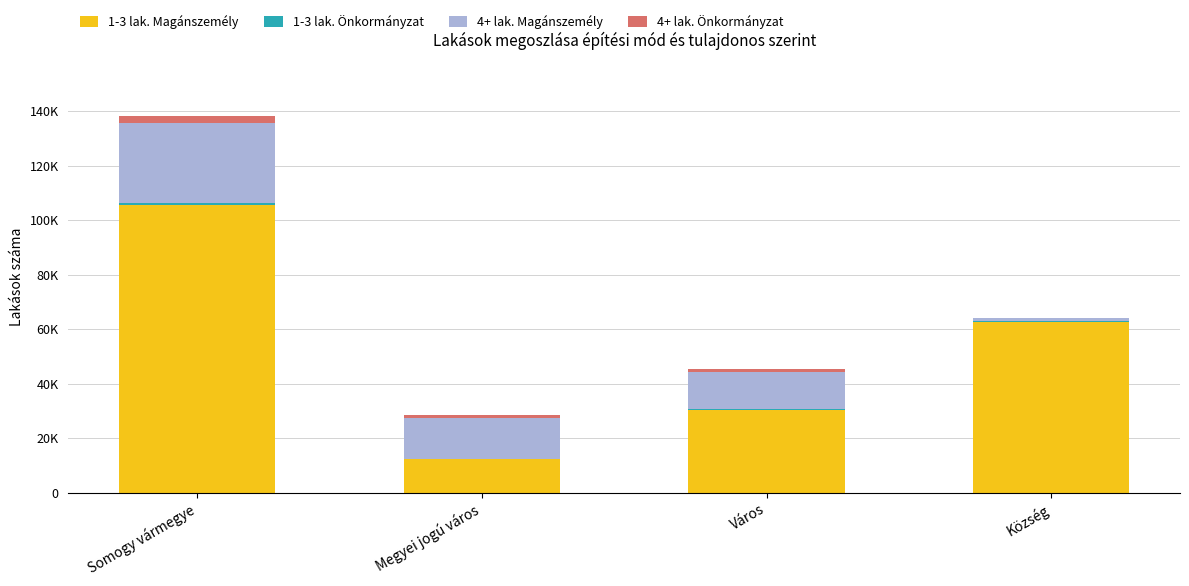

Which series has the largest total across all categories?

1-3 lak. Magánszemély